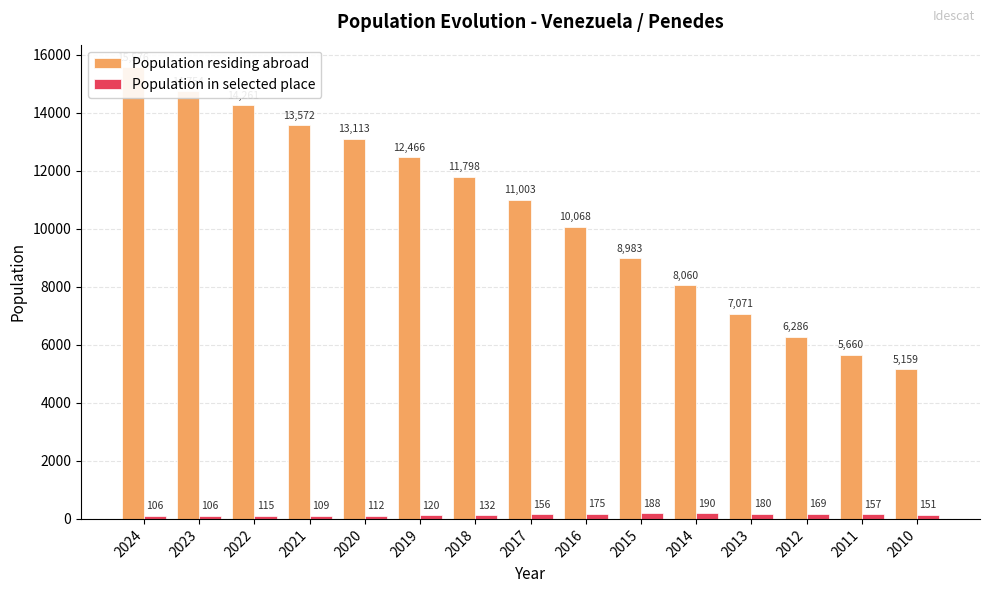

What is the greatest value displayed?

15576